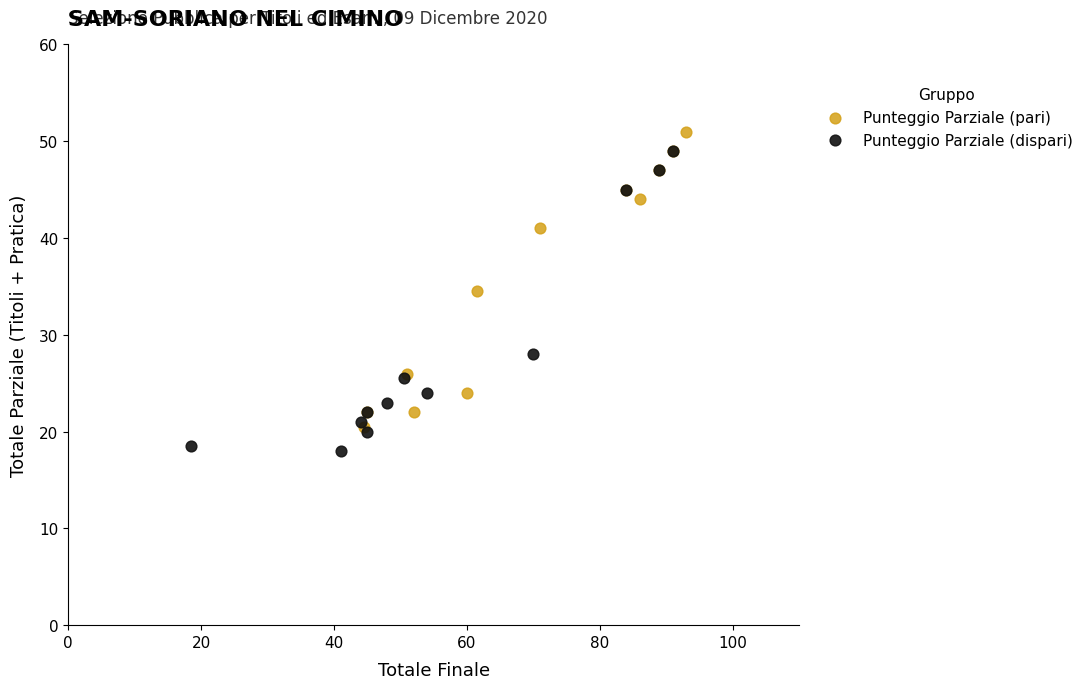

Which series reaches the minimum Y coordinate?

Punteggio Parziale (dispari)